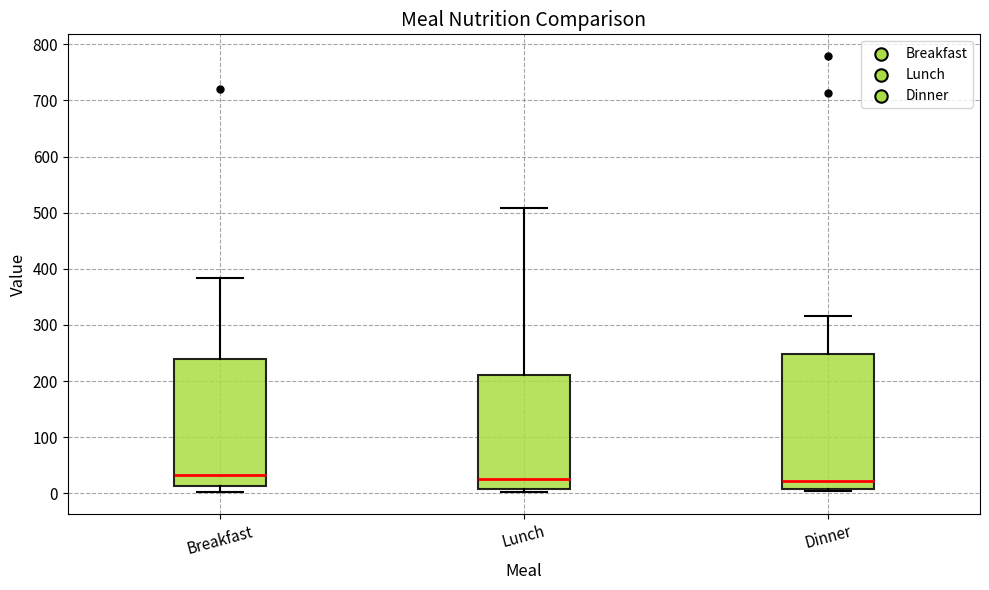

Reading left to right, read every box against the y-axis: the position of its median line, the range the box covers, and the ends of its whiskers. The values are not printed on the chart, so give them approximately, as read against the axis.

Breakfast: median 30, box 10 to 240, whiskers 0 to 380
Lunch: median 30, box 10 to 210, whiskers 0 to 510
Dinner: median 20, box 10 to 250, whiskers 0 to 320